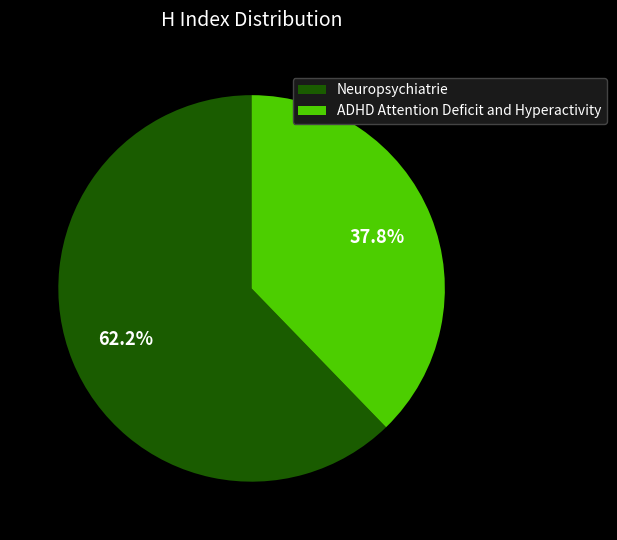

Is it true that ADHD Attention Deficit and Hyperactivity is 28% of the pie?

False